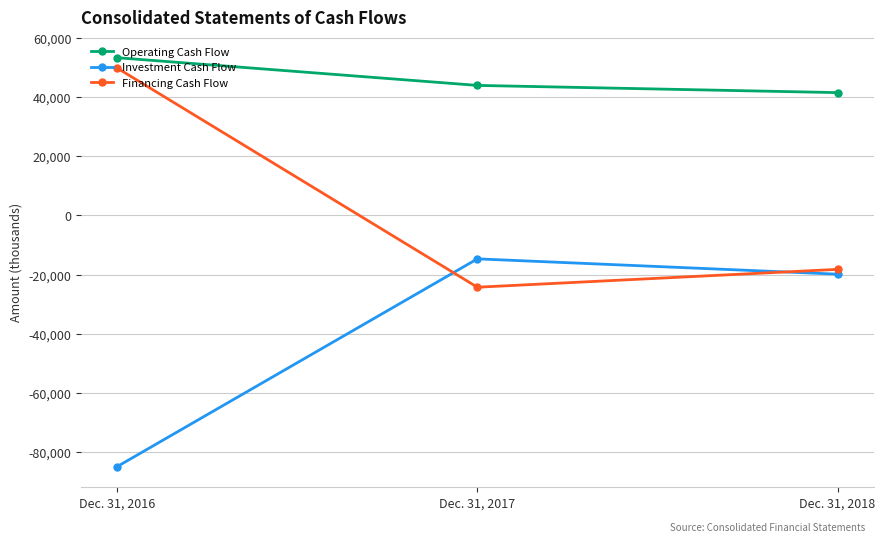

Reading left to right, list all the values displayed in this chart.

Operating Cash Flow: 53264	43907	41472
Investment Cash Flow: -84854	-14685	-19860
Financing Cash Flow: 49769	-24266	-18234